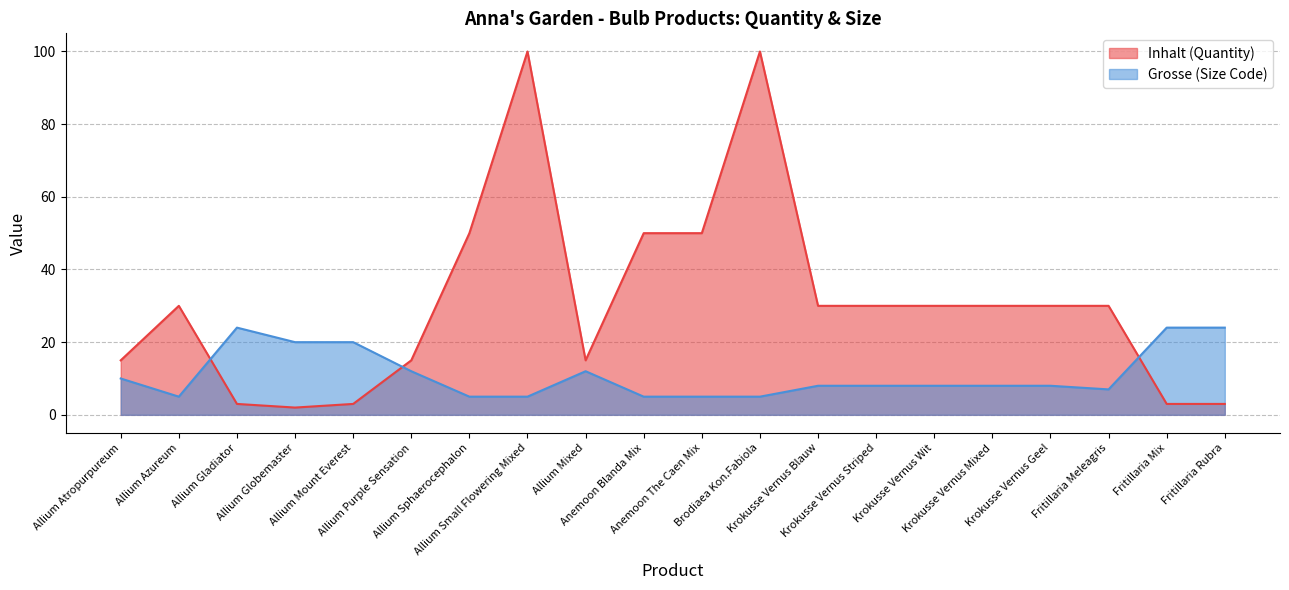

Between which two adjacent categories do Inhalt (Quantity) and Grosse (Size Code) first intersect?

Allium Azureum and Allium Gladiator